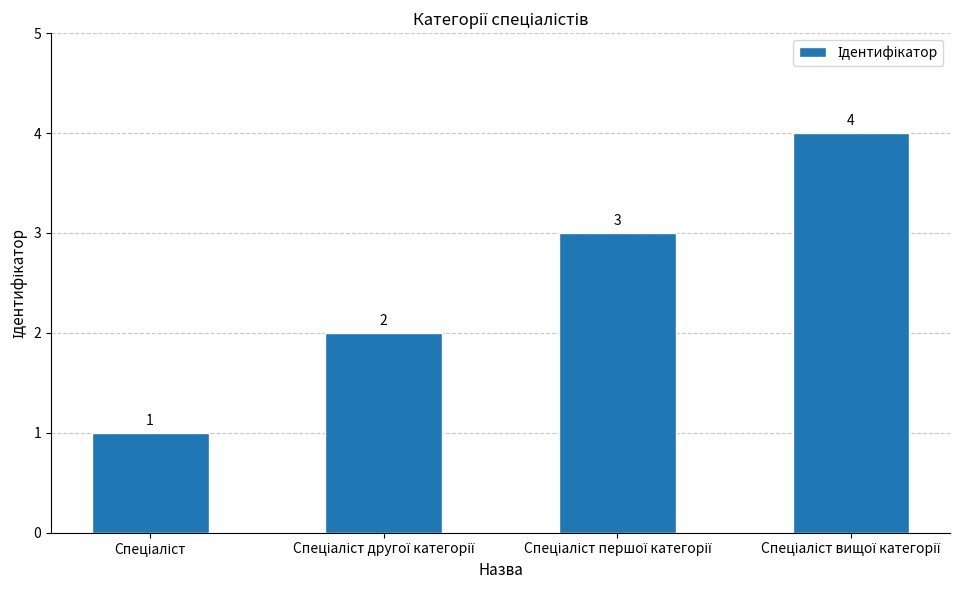

What is the maximum value shown in the chart?

4